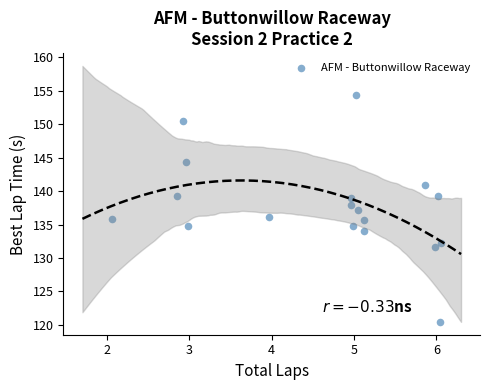

What is the range of X values (max minus min)?

4.0